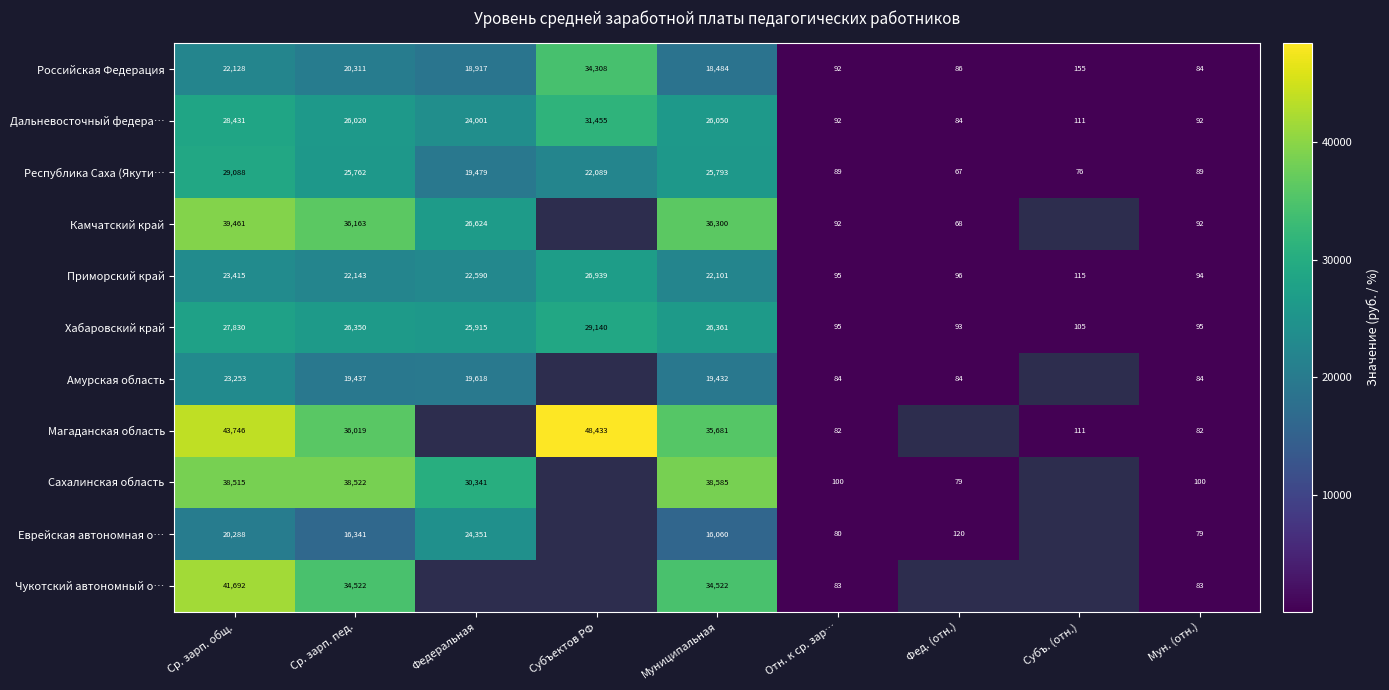

What value does the Хабаровский край series have at Субъ. (отн.)?

105